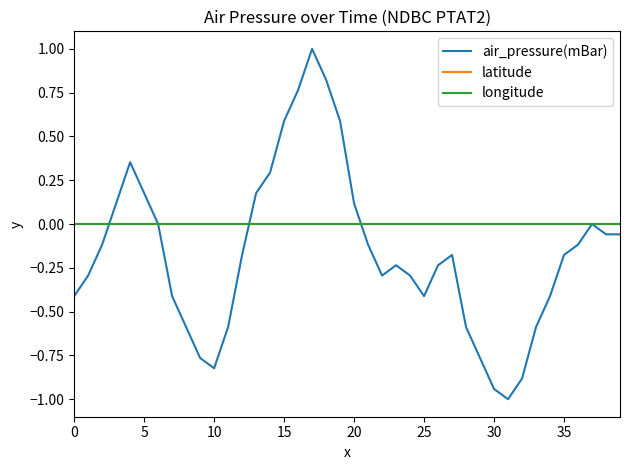

Is this an area chart (filled region under the line)?

No